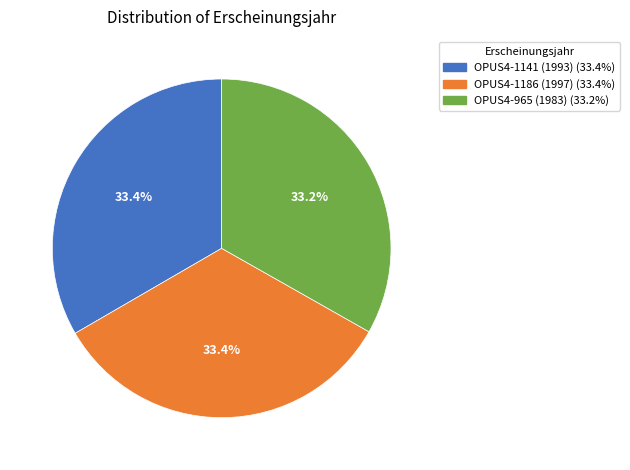

What portion of the pie excludes OPUS4-1141 (1993)?

66.6%